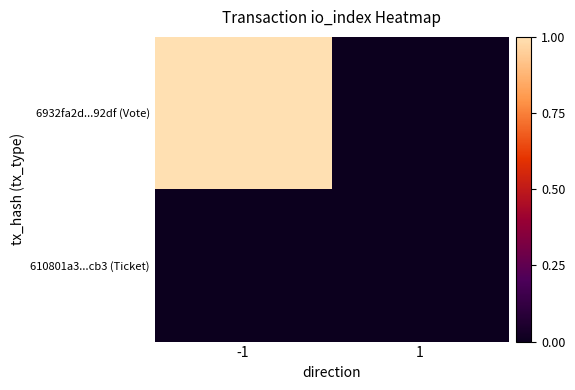

Reading left to right, transcribe all the data shown in this chart.

6932fa2d...92df (Vote): -1=1	1=0
610801a3...cb3 (Ticket): -1=0	1=0